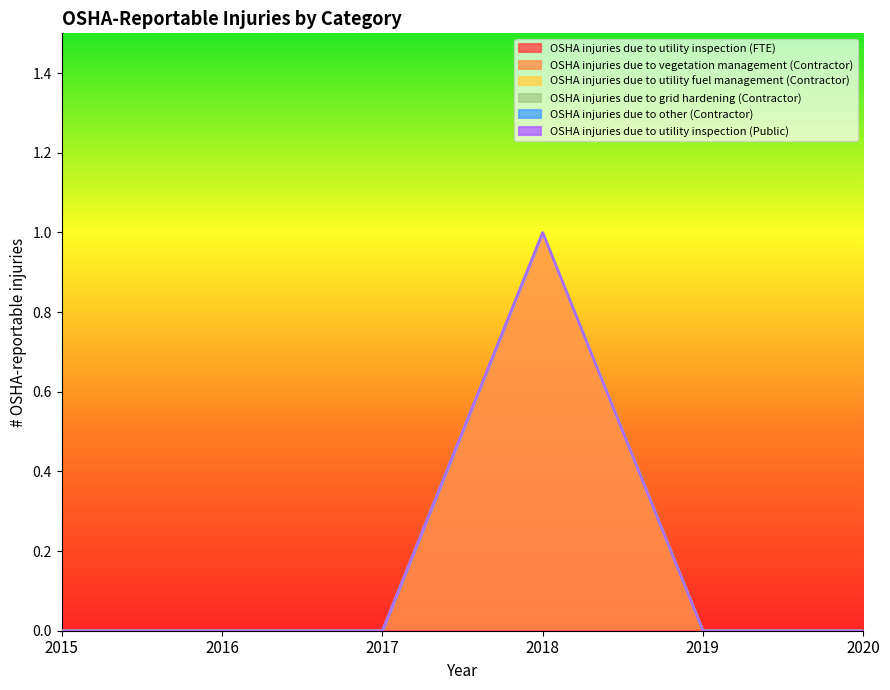

Rank the series at 2015 from highest to lowest value.

OSHA injuries due to utility inspection (FTE), OSHA injuries due to vegetation management (Contractor), OSHA injuries due to utility fuel management (Contractor), OSHA injuries due to grid hardening (Contractor), OSHA injuries due to other (Contractor), OSHA injuries due to utility inspection (Public)